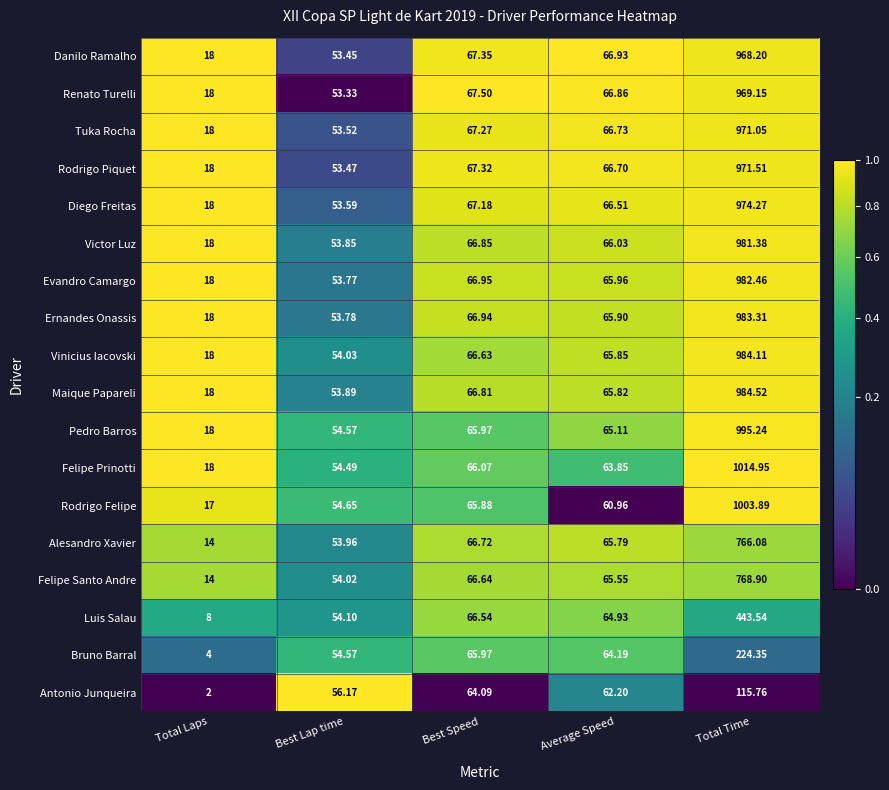

List the labels in order of Ernandes Onassis value, largest first.

Total Time, Best Speed, Average Speed, Best Lap time, Total Laps